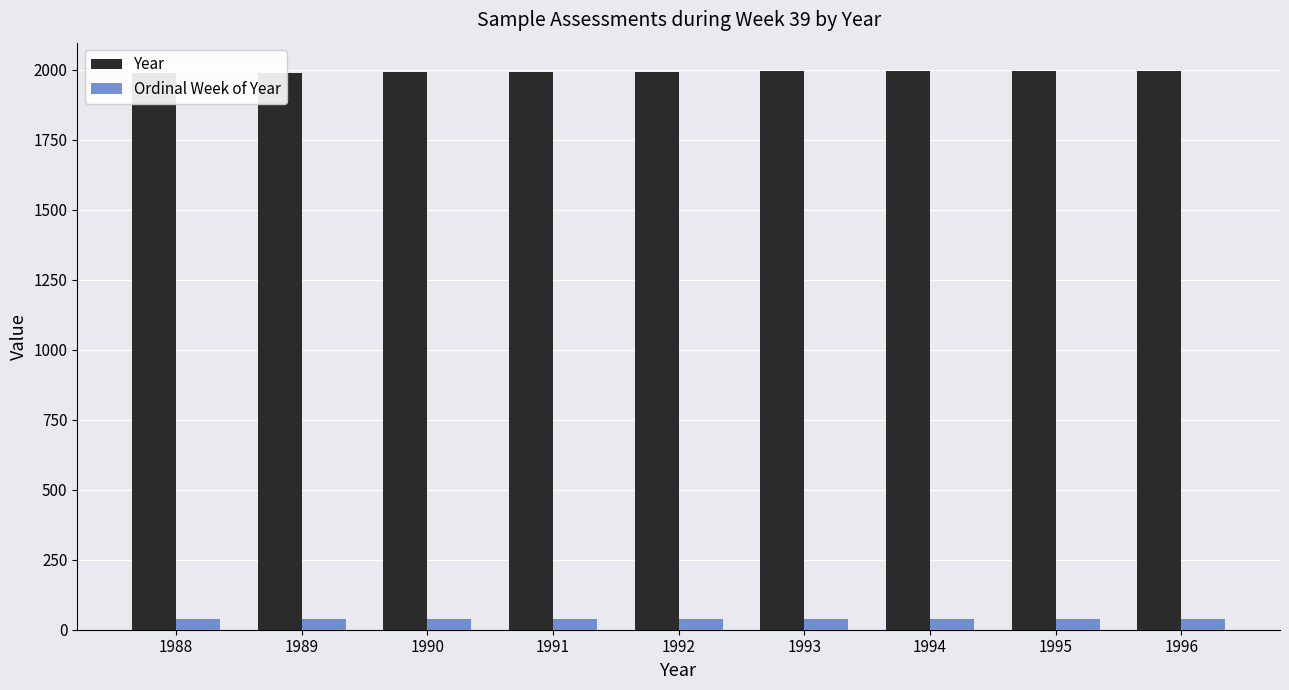

What value does the Ordinal Week of Year series have at 1992?

39